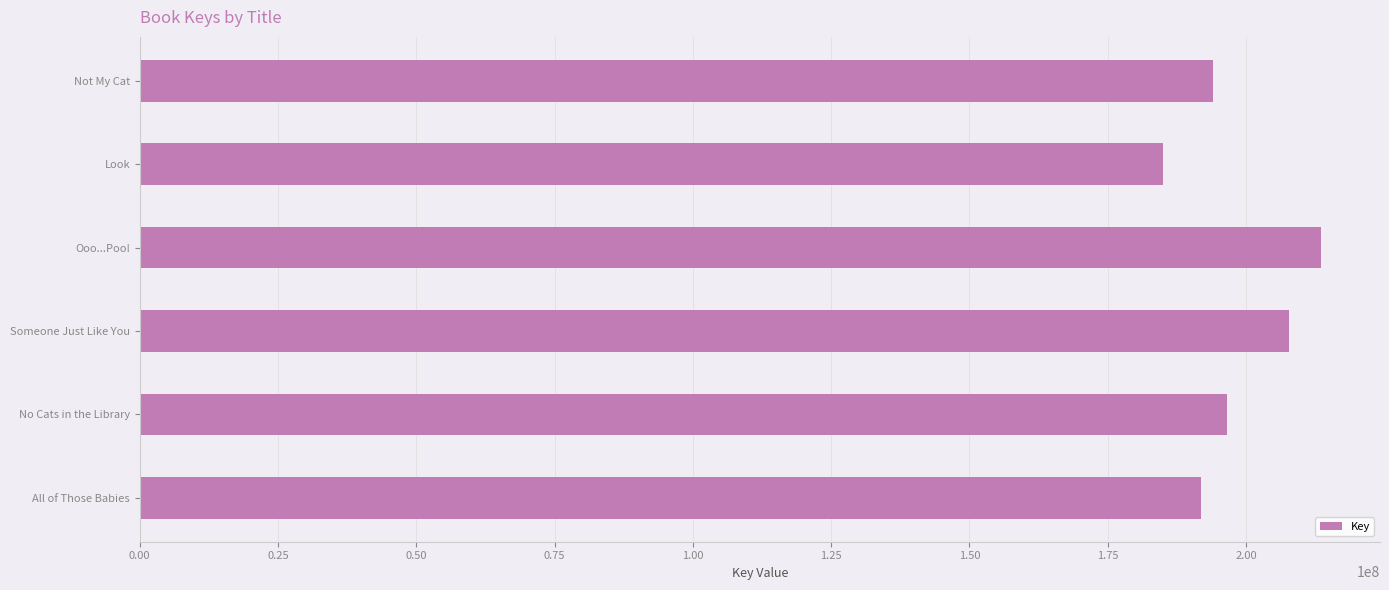

What is the difference between the maximum and minimum values?

28573590